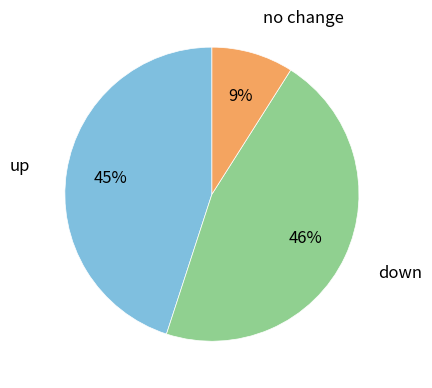

To the nearest percent, what is the difference between the largest and smallest slice percentages?

37%